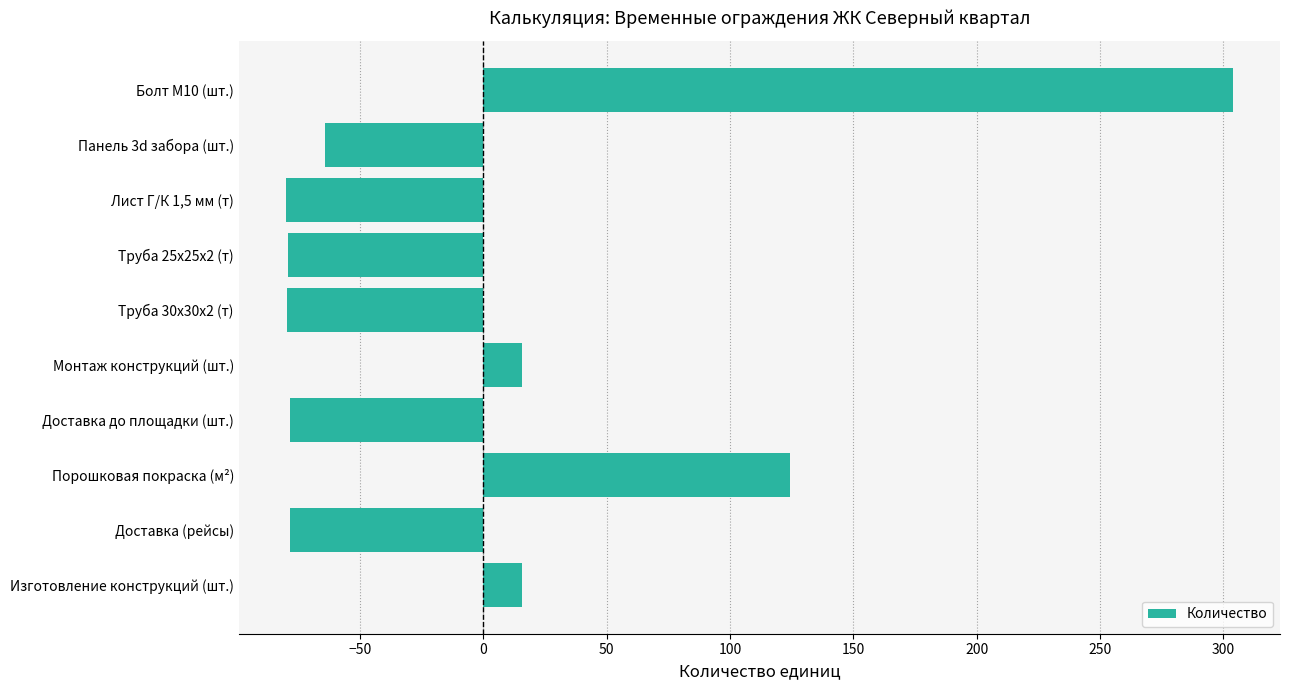

What is the minimum value shown in the chart?

-79.9